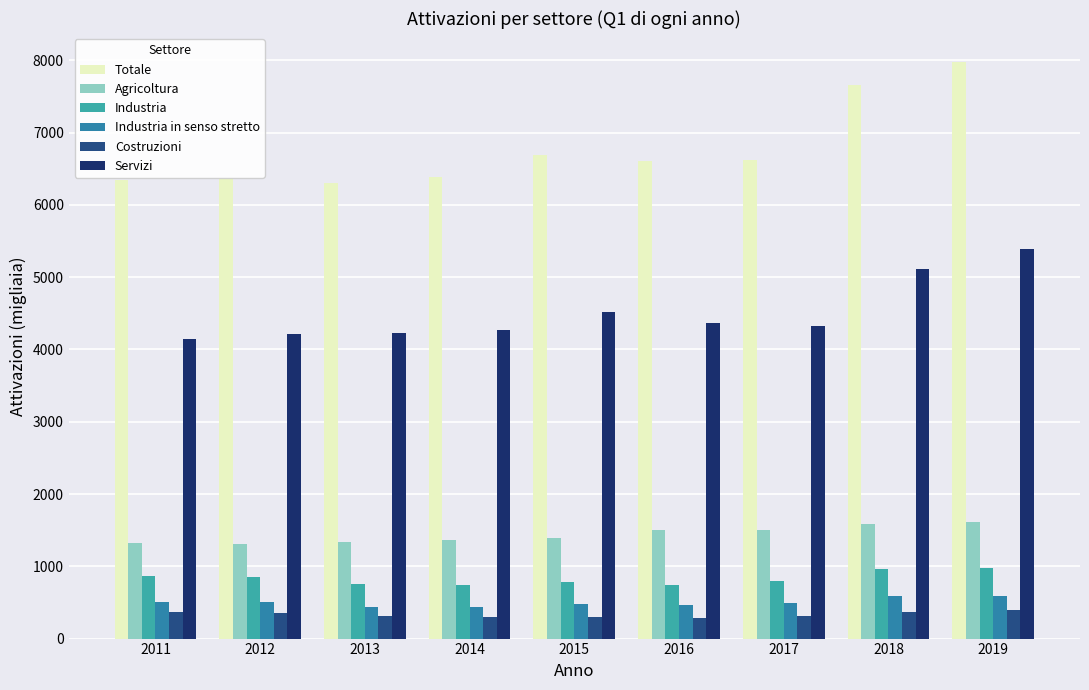

What is the minimum value shown in the chart?

279.9